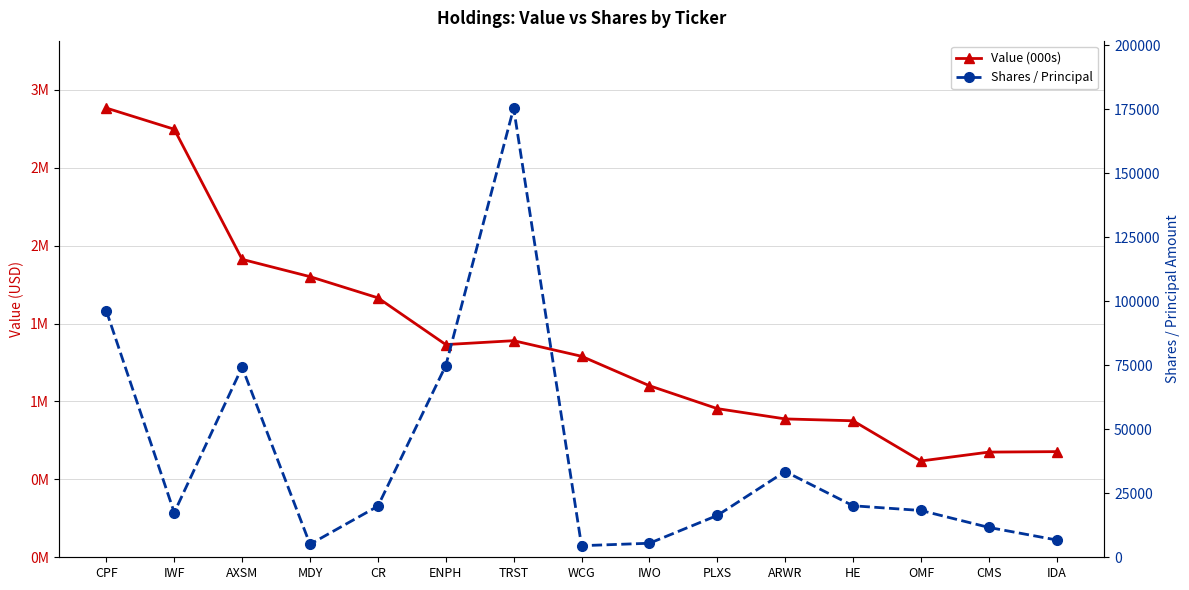

What is the maximum value shown in the chart?

2883000